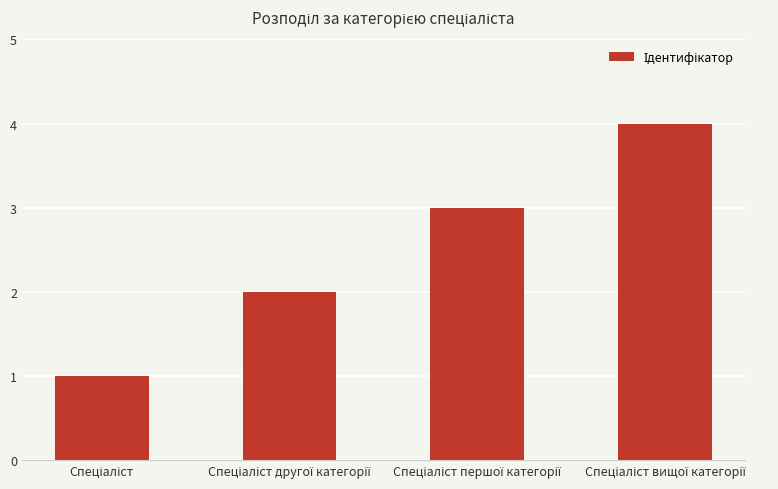

What is the greatest value displayed?

4